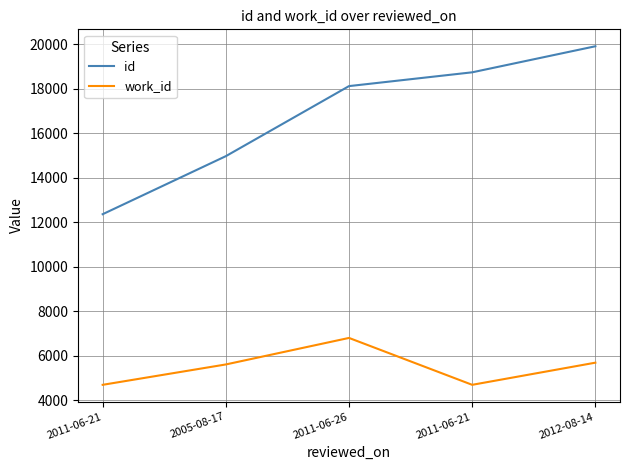

How many lines are shown in the chart?

2